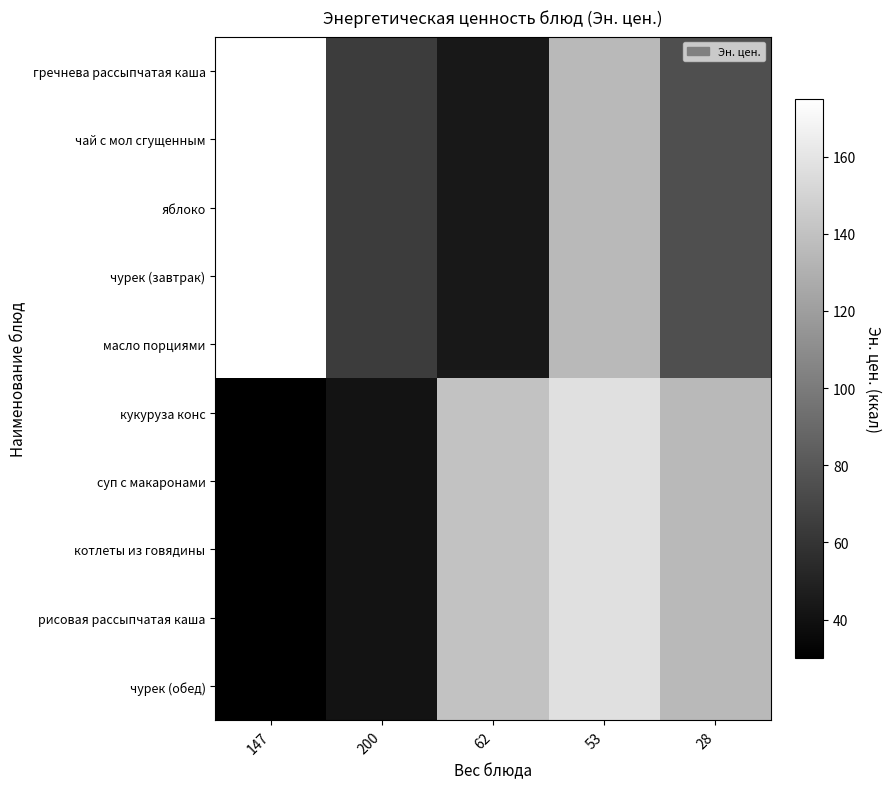

Reading left to right, list all the values displayed in this chart.

гречнева рассыпчатая каша: 147=175	200=65	62=44	53=135	28=75
чай с мол сгущенным: 147=175	200=65	62=44	53=135	28=75
яблоко: 147=175	200=65	62=44	53=135	28=75
чурек (завтрак): 147=175	200=65	62=44	53=135	28=75
масло порциями: 147=175	200=65	62=44	53=135	28=75
кукуруза конс: 147=30	200=41	62=140	53=157	28=135
суп с макаронами: 147=30	200=41	62=140	53=157	28=135
котлеты из говядины: 147=30	200=41	62=140	53=157	28=135
рисовая рассыпчатая каша: 147=30	200=41	62=140	53=157	28=135
чурек (обед): 147=30	200=41	62=140	53=157	28=135